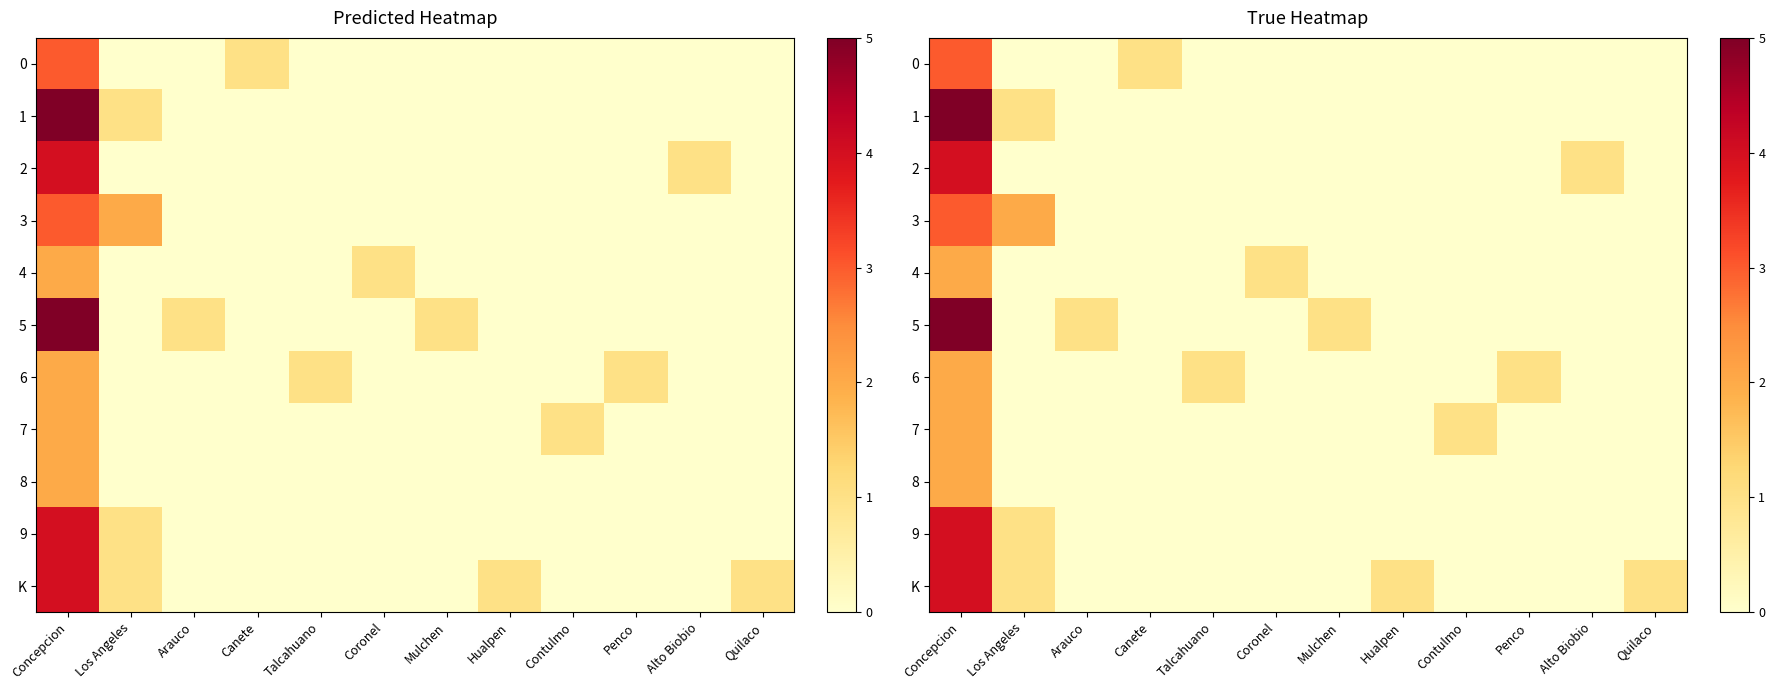

What is the total value across all series at Talcahuano?

1